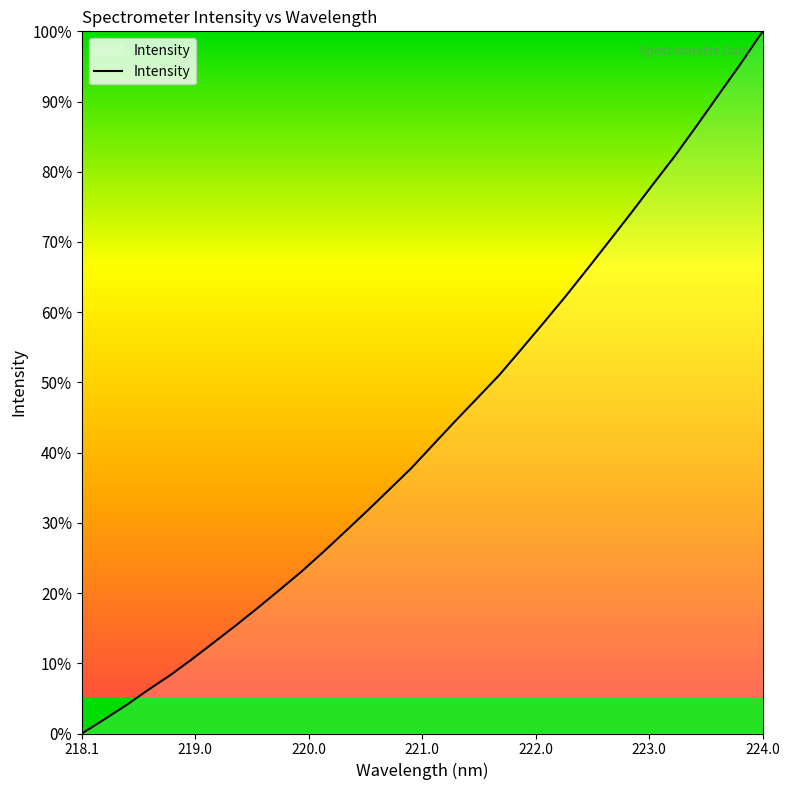

What is the difference between the maximum and minimum values?

100.0